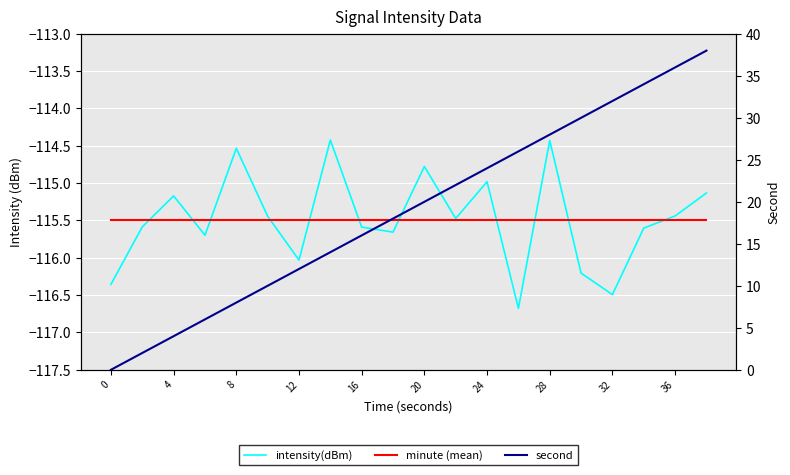

The minute (mean) series shows -78.1 at 11. True or false?

False